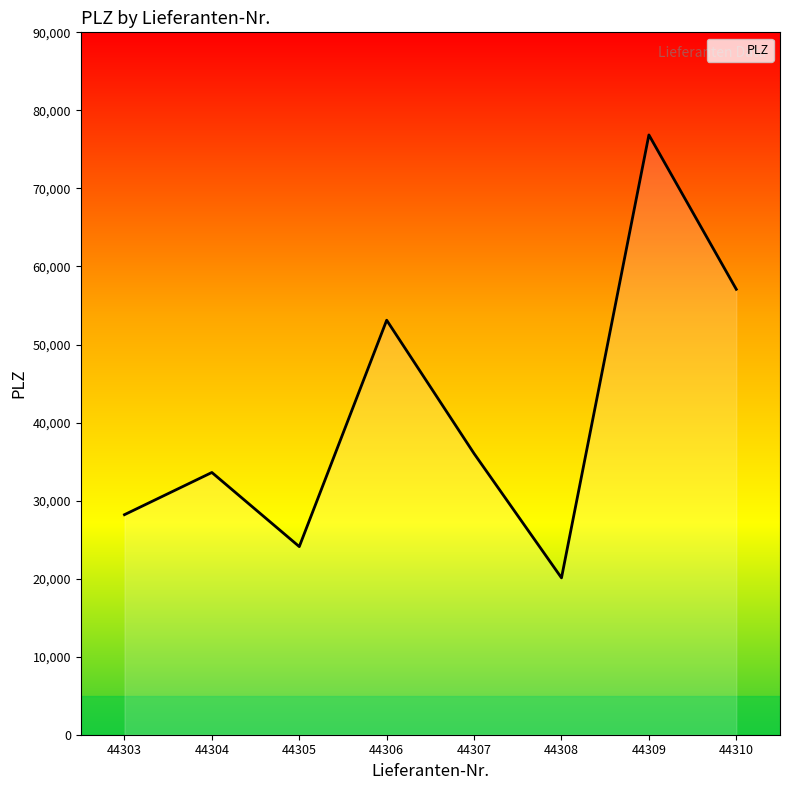

Which category has the highest value across all series?

44309